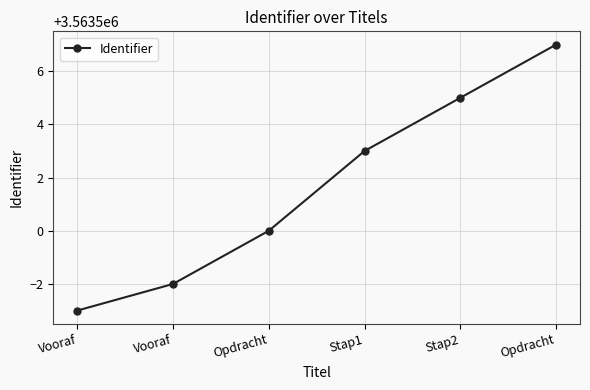

At which category does the chart reach its minimum across all series?

Vooraf